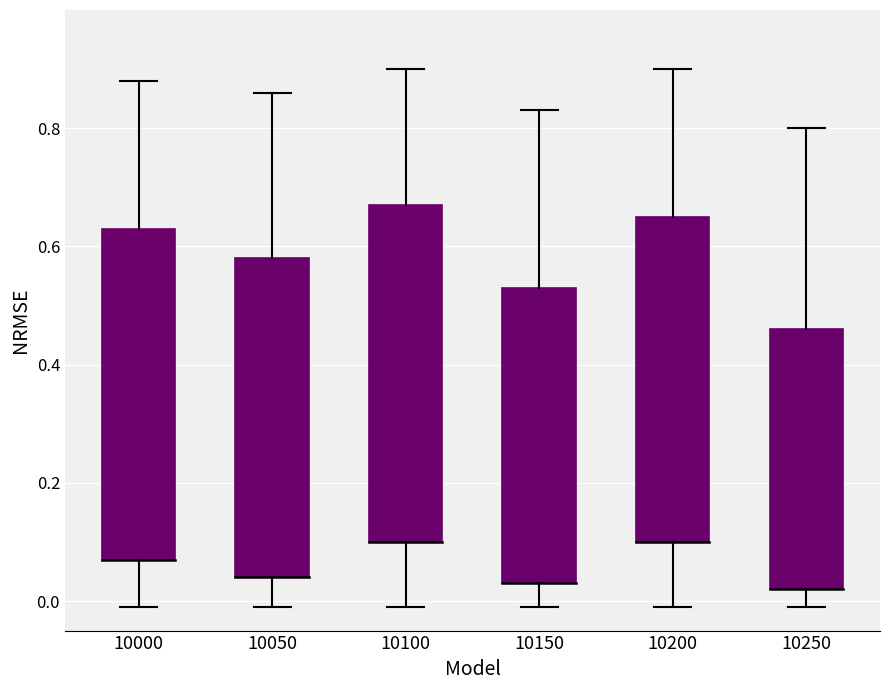

Count the values in the range 0 to 1.

6